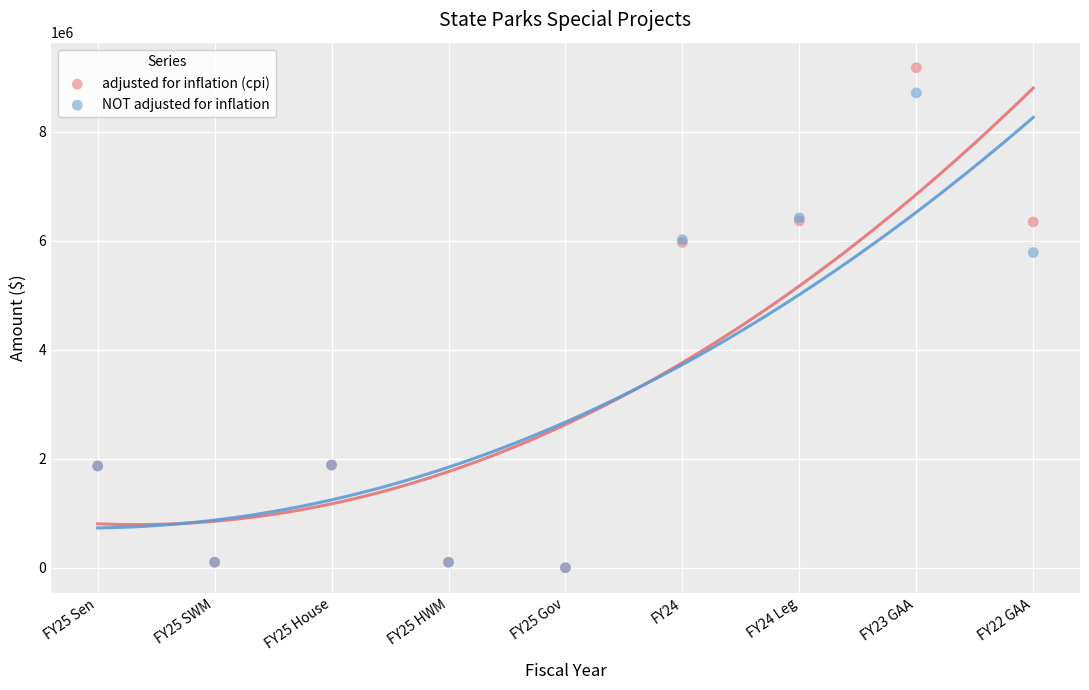

In the adjusted for inflation (cpi) series, what Y value is closest to 4589801?

5969230